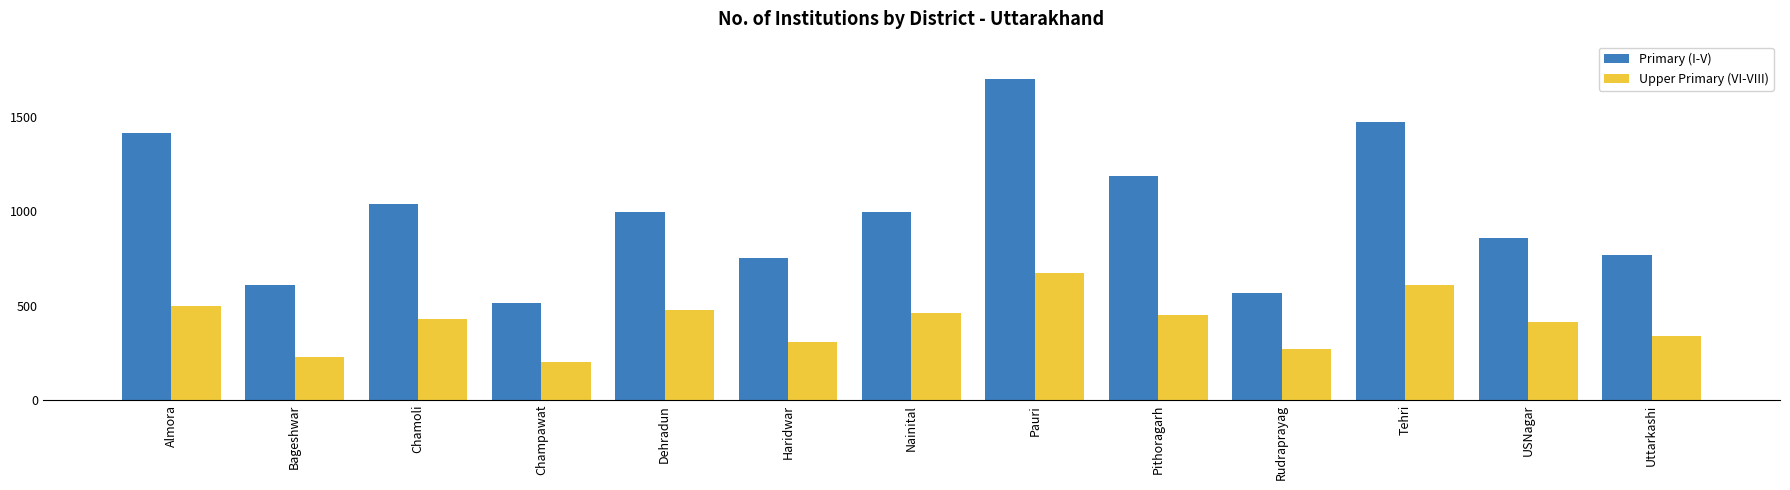

The value of Primary (I-V) at Pithoragarh is 1189. True or false?

True